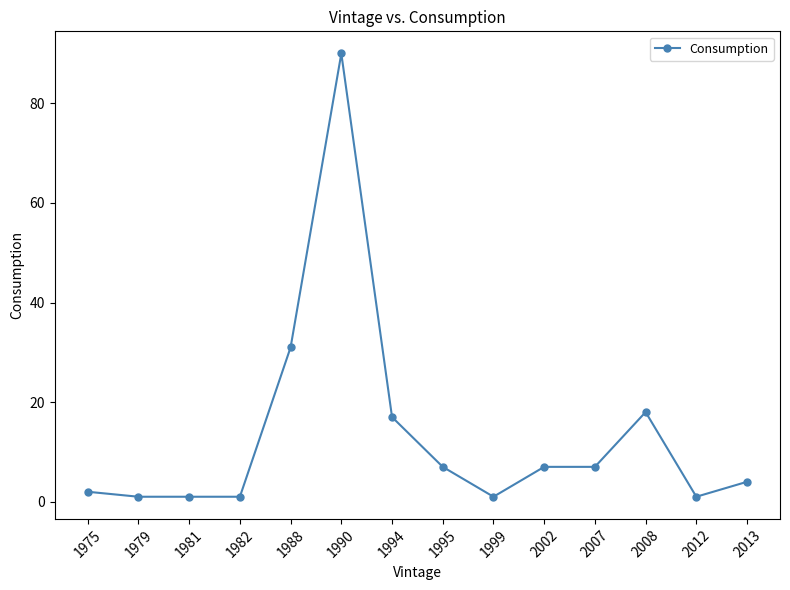

True or false: there are more than 1 points higher than both neighbors.

True